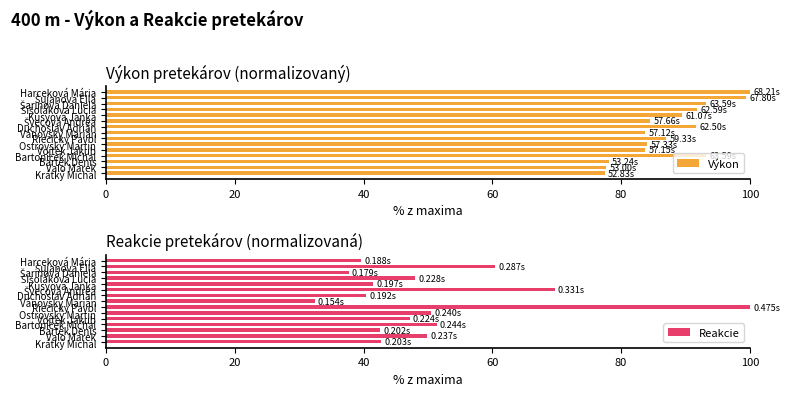

What is the sum of all Výkon values?

1315.1